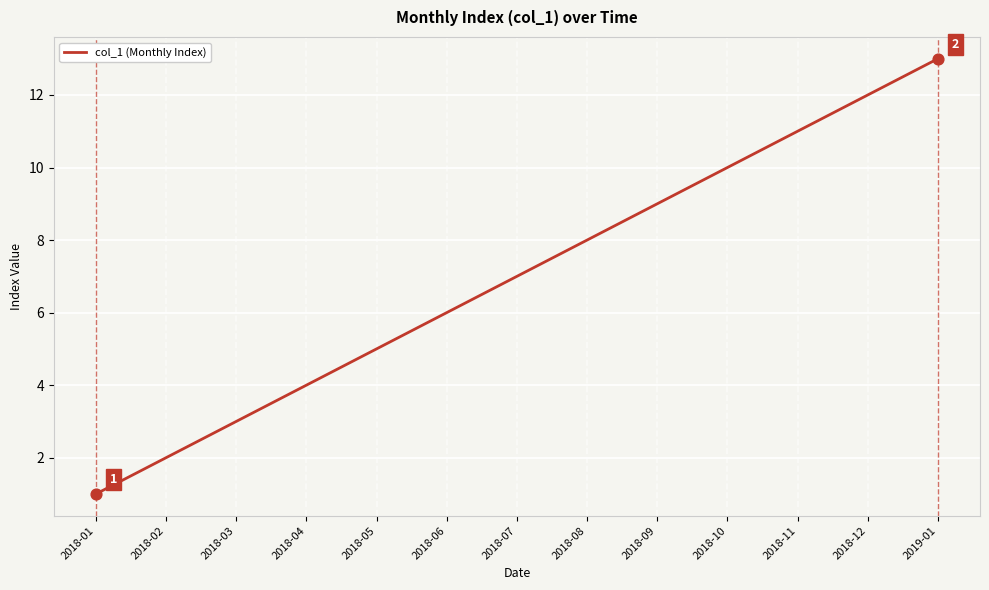

What is the change in value from 2018-01 to 2018-06?

+5